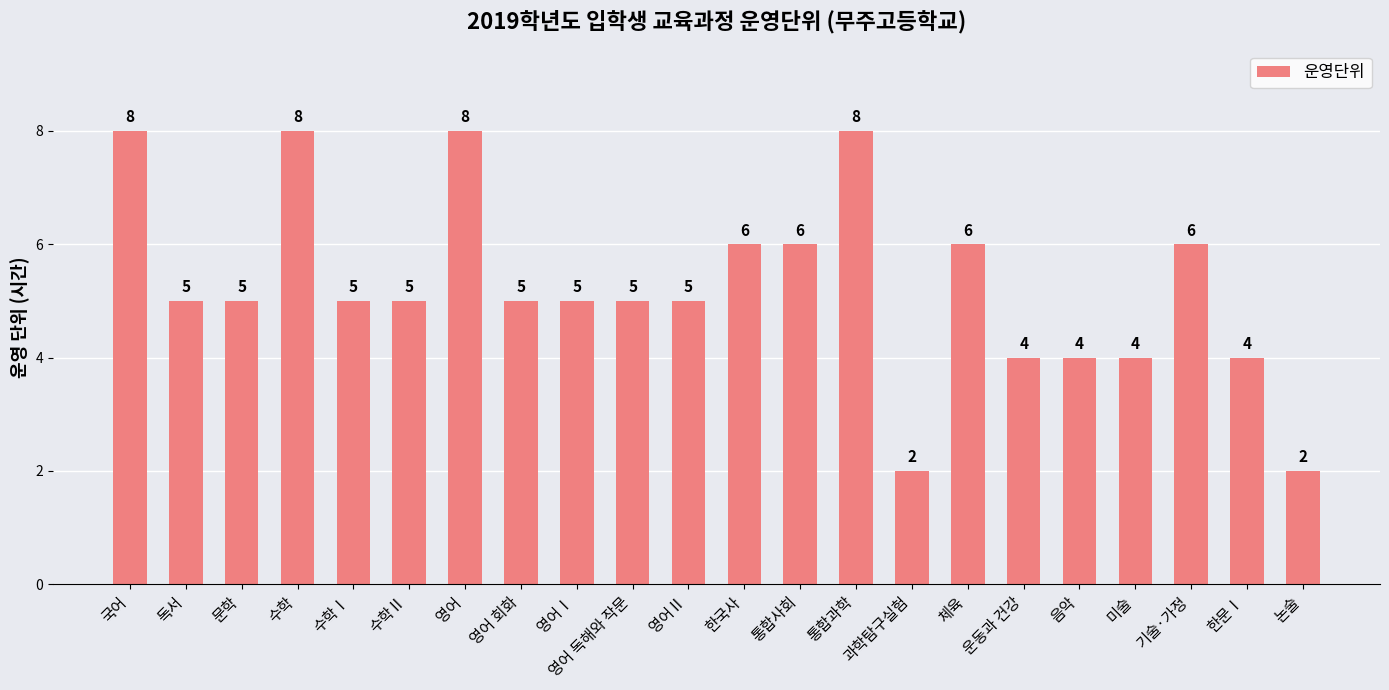

What is the ratio of the value at 논술 to the value at 운동과 건강?

0.5